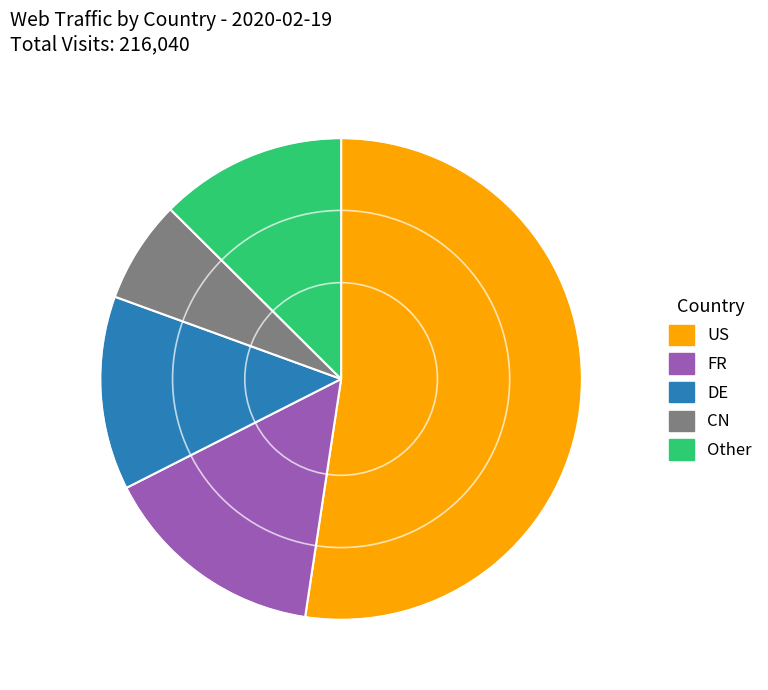

Does any single category account for the majority?

Yes